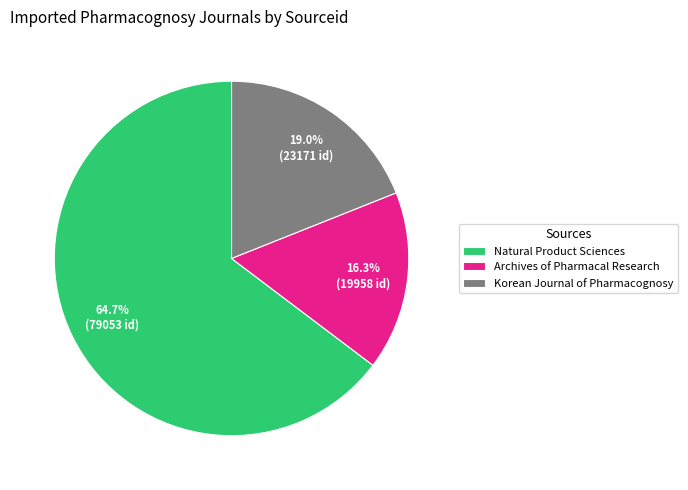

Approximately how many times larger is the value at Archives of Pharmacal Research compared to Korean Journal of Pharmacognosy?

0.9